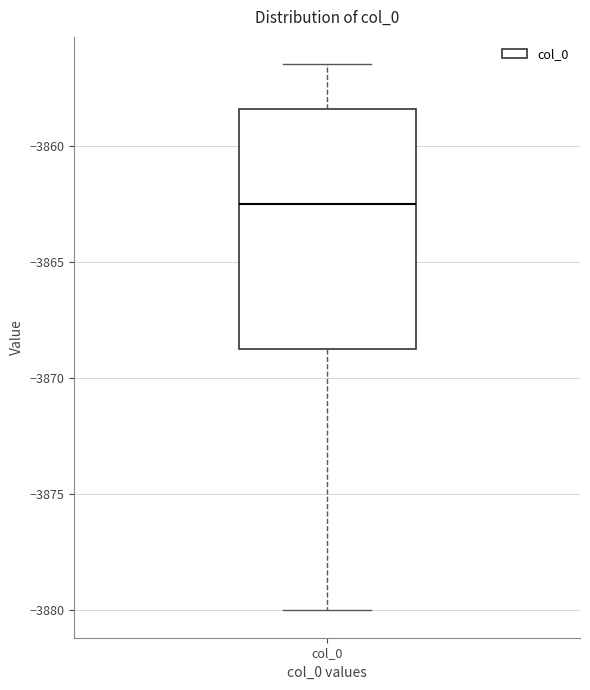

Transcribe this box plot: give where the median line is, the range the box spans, and where the two whiskers end, as read against the y-axis. The values are not printed on the chart, so give them approximately, as read against the axis.

median -3862.5, box -3868.5 to -3858.5, whiskers -3880.0 to -3856.5